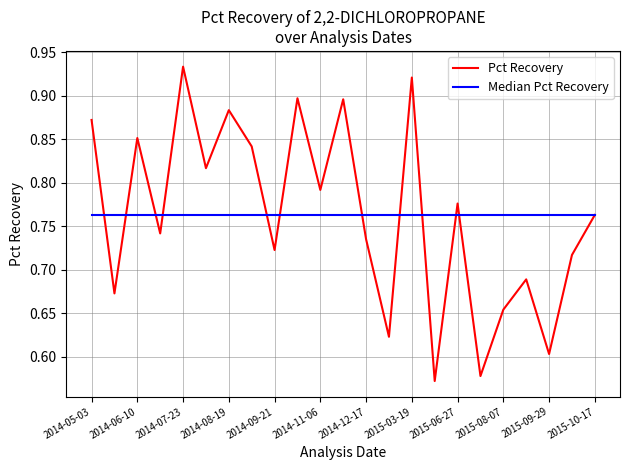

Which series has the largest range (max minus min)?

Pct Recovery